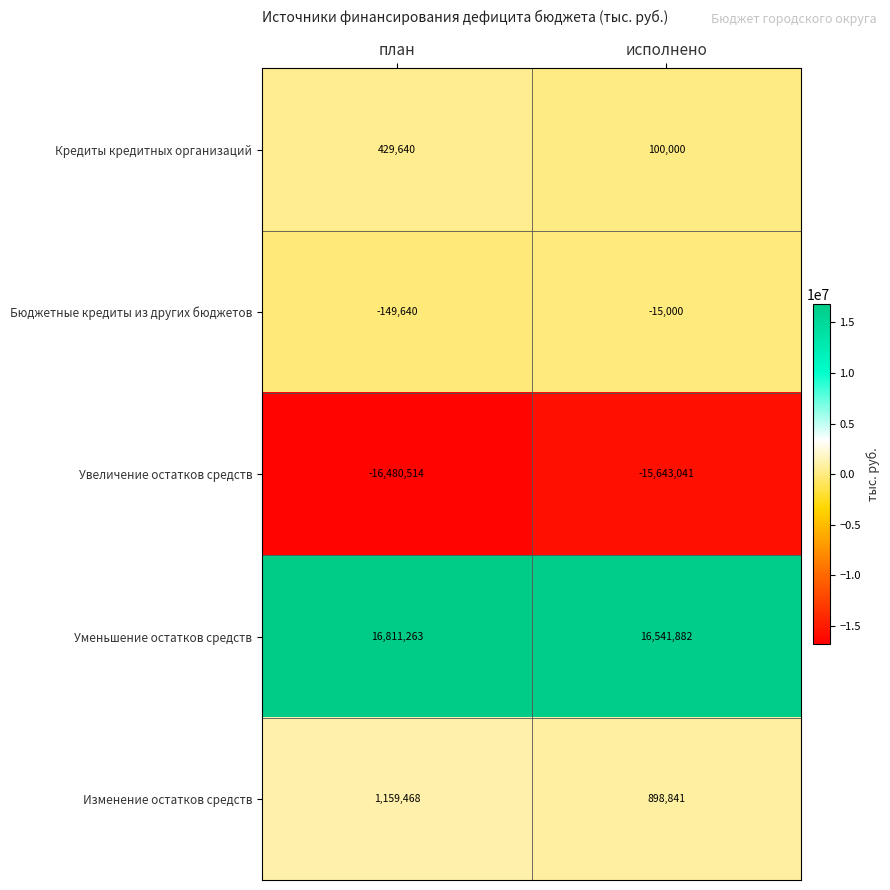

Is it true that Уменьшение остатков средств equals 21911981 at план?

False